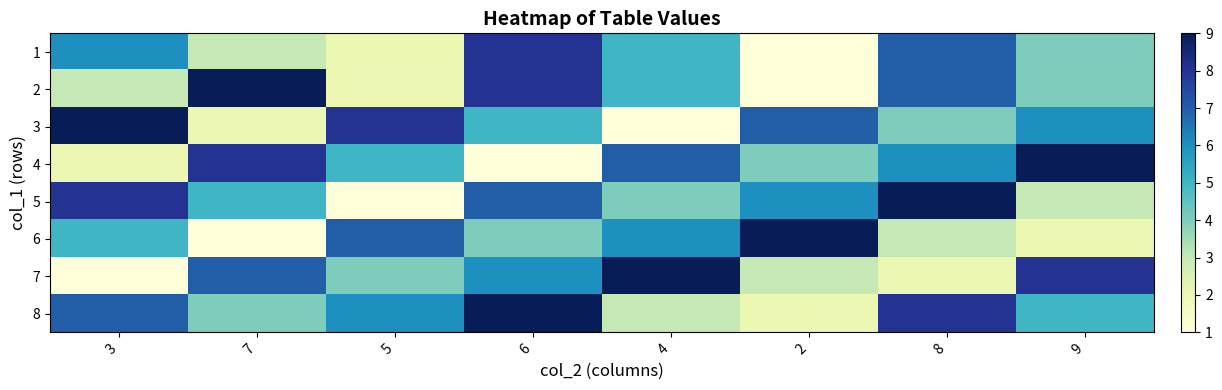

At which category does the chart reach its minimum across all series?

2